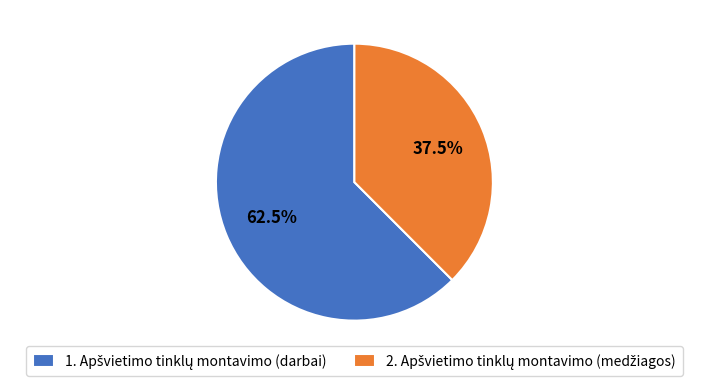

Is there a majority slice in this chart?

Yes